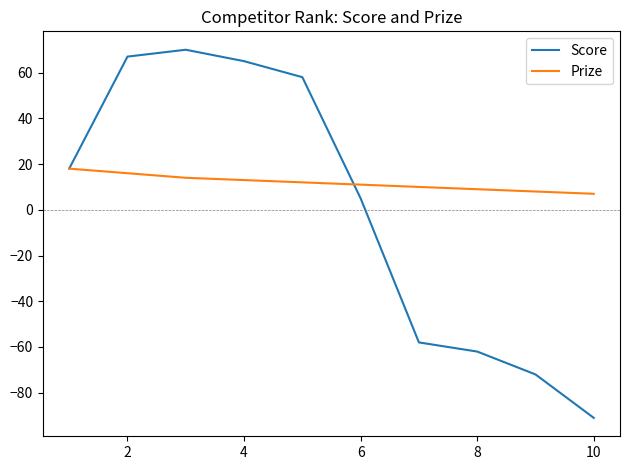

Rank the series by their maximum value, from lowest to highest.

Prize, Score